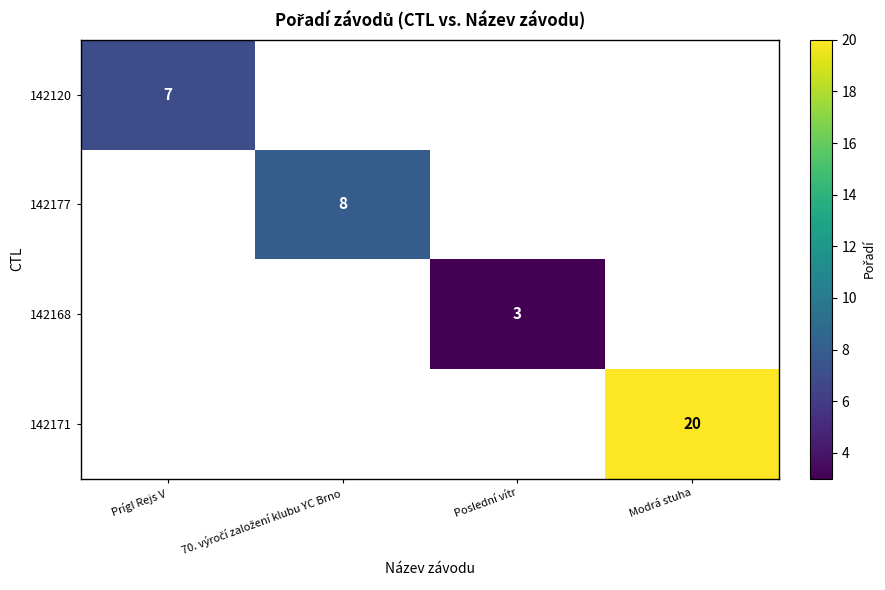

Count the number of data series in this chart.

4